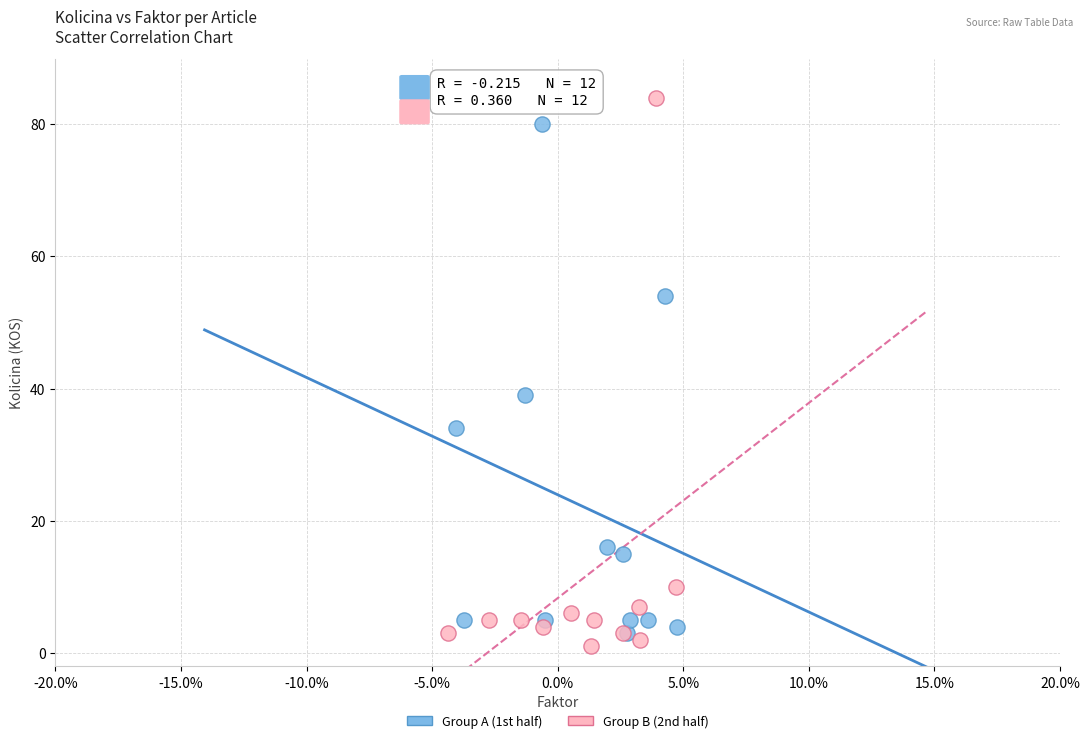

Which series has the widest spread of Y values?

Group B (2nd half)